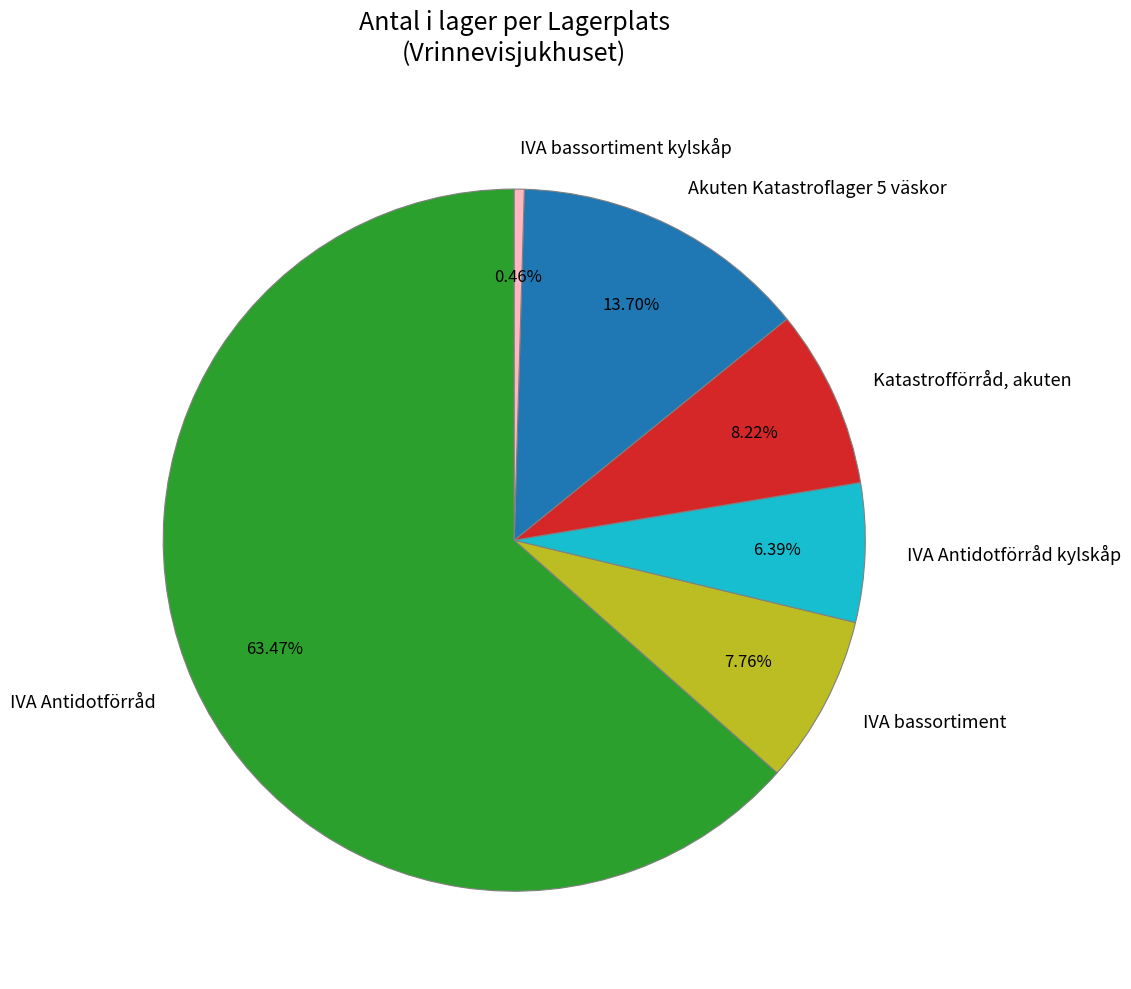

What percentage do Katastrofförråd, akuten and IVA bassortiment together represent?

16.0%